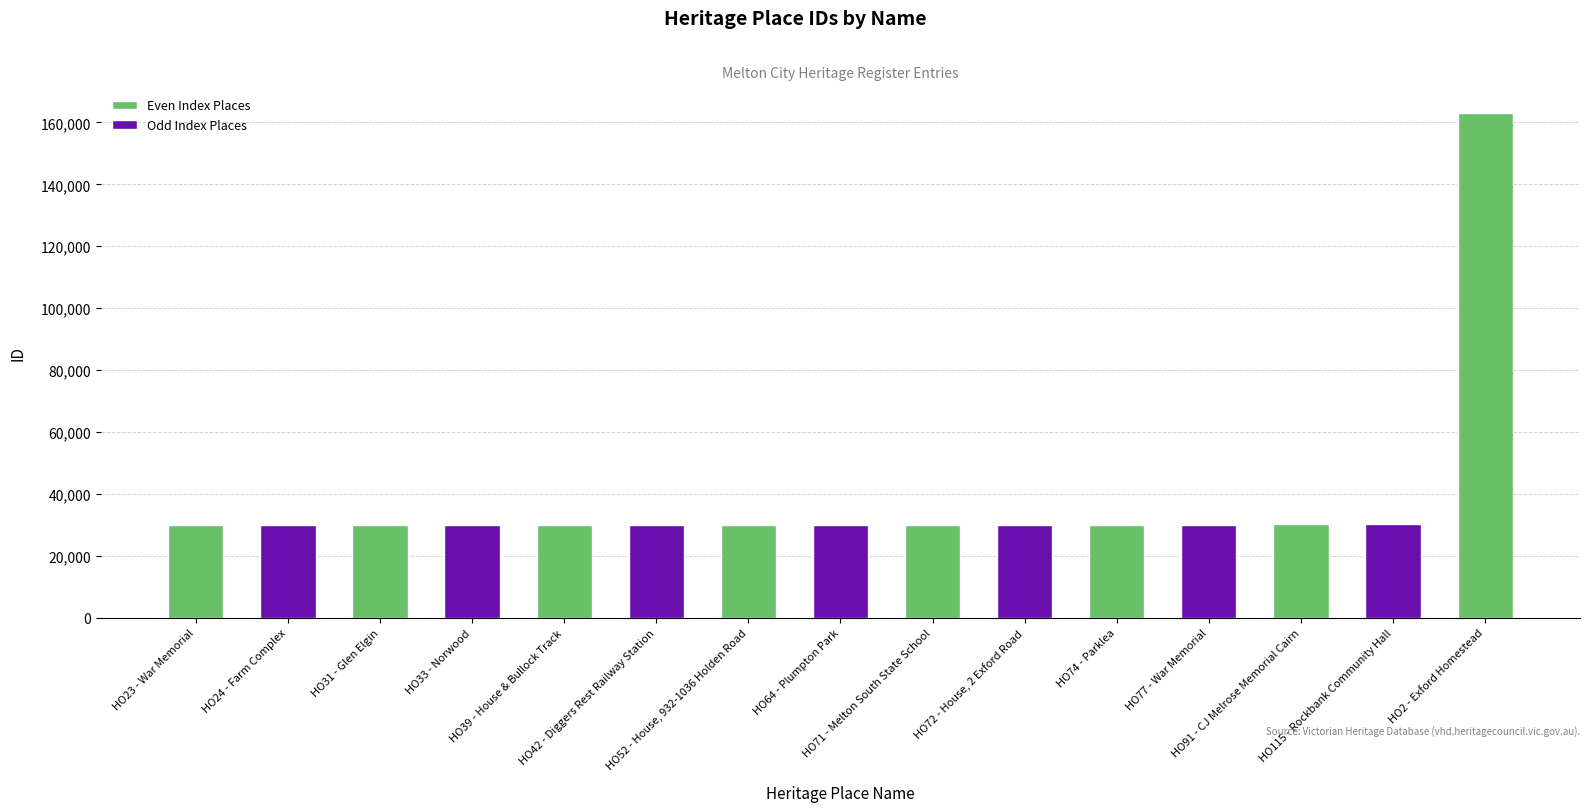

The chart shows a value of 11638 at HO77 - War Memorial. True or false?

False